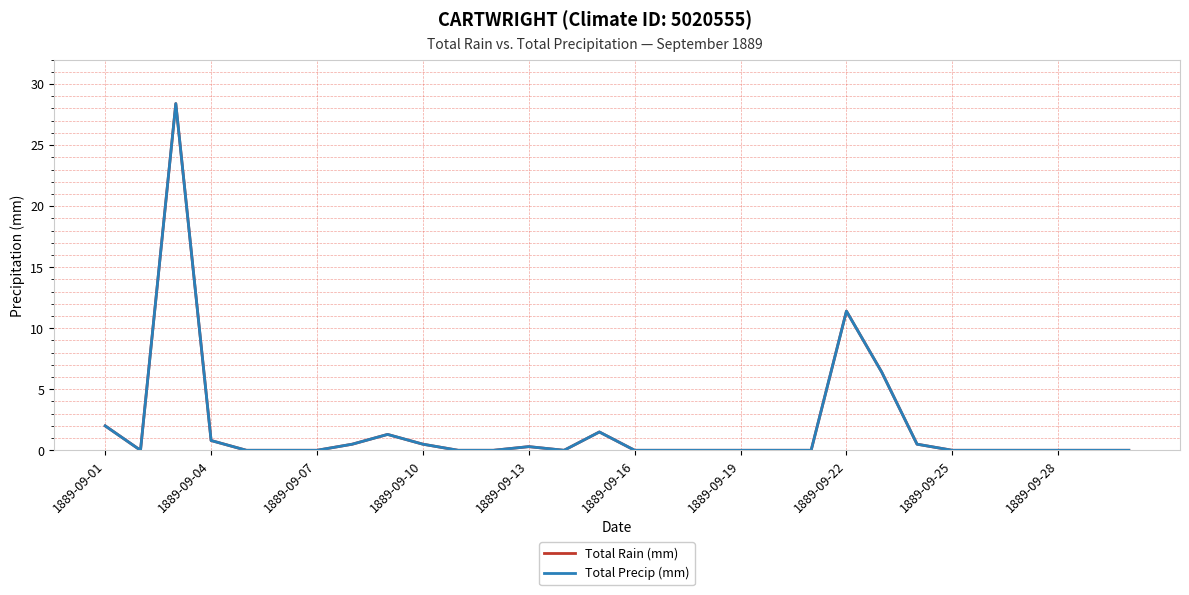

Reading left to right, list all the values displayed in this chart.

Total Rain (mm): 2.0	0.0	28.4	0.8	0.0	0.0	0.0	0.5	1.3	0.5	0.0	0.0	0.3	0.0	1.5	0.0	0.0	0.0	0.0	0.0	0.0	11.4	6.4	0.5	0.0	0.0	0.0	0.0	0.0	0.0
Total Precip (mm): 2.0	0.0	28.4	0.8	0.0	0.0	0.0	0.5	1.3	0.5	0.0	0.0	0.3	0.0	1.5	0.0	0.0	0.0	0.0	0.0	0.0	11.4	6.4	0.5	0.0	0.0	0.0	0.0	0.0	0.0